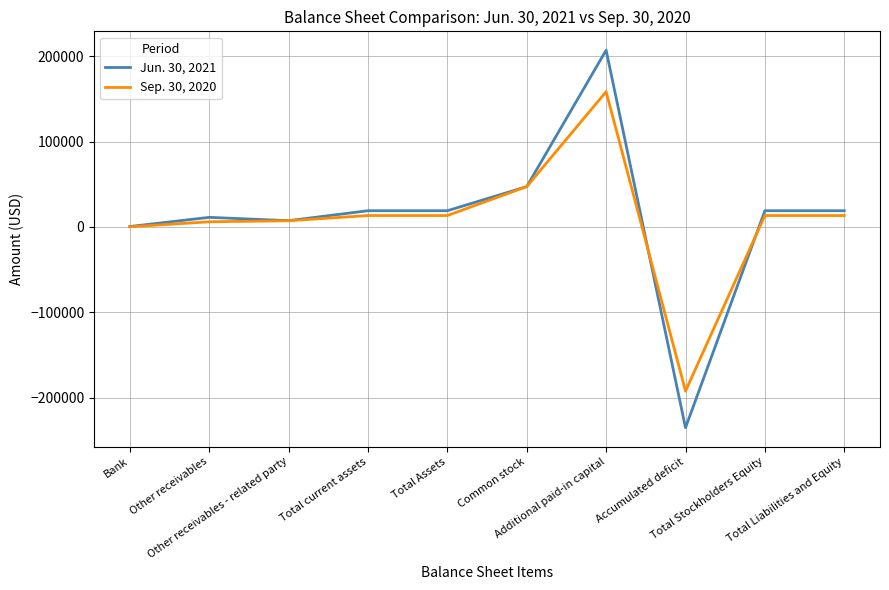

What is the minimum value for Jun. 30, 2021?

-235299